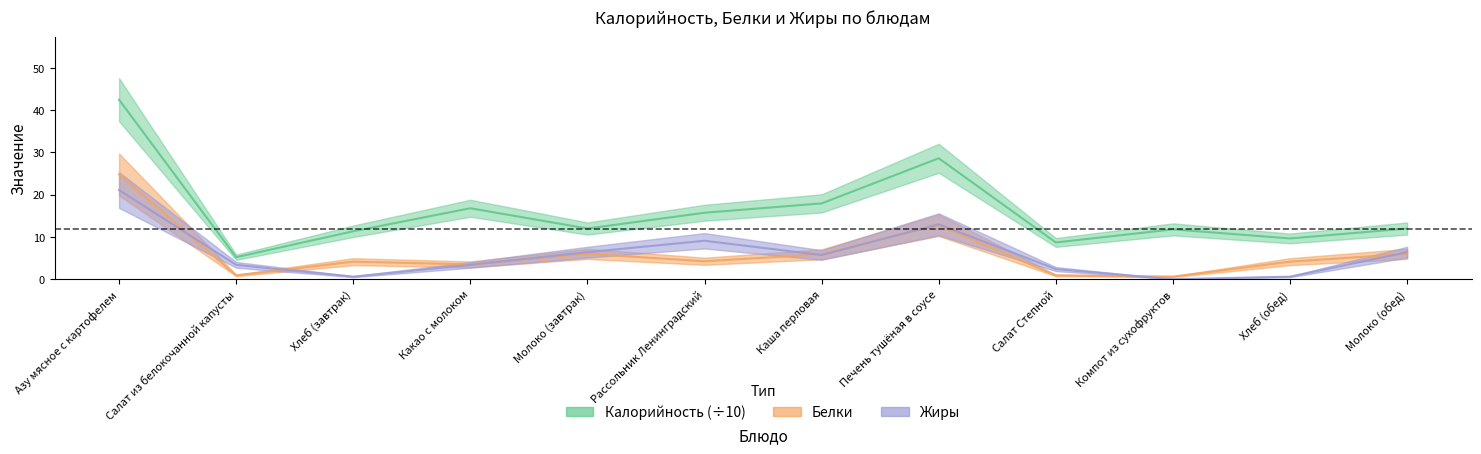

What position from the right is Хлеб (завтрак)?

10